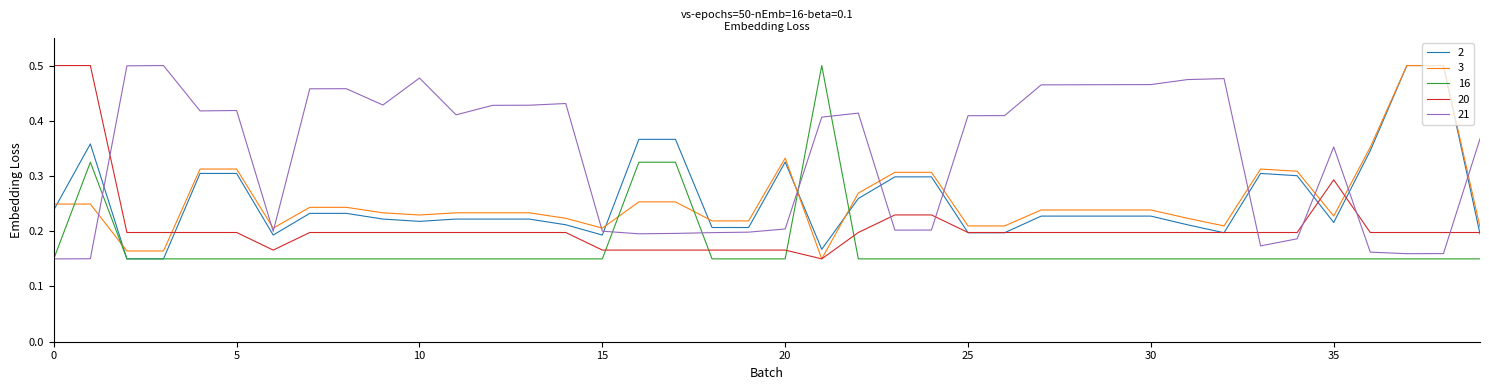

True or false: 3 and 16 cross at least once.

True